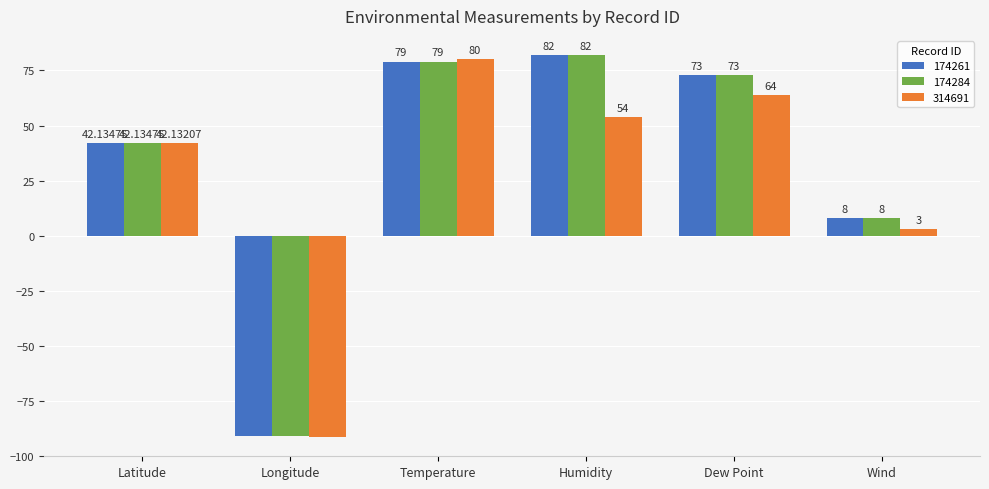

How many positive values does the 314691 series have?

5